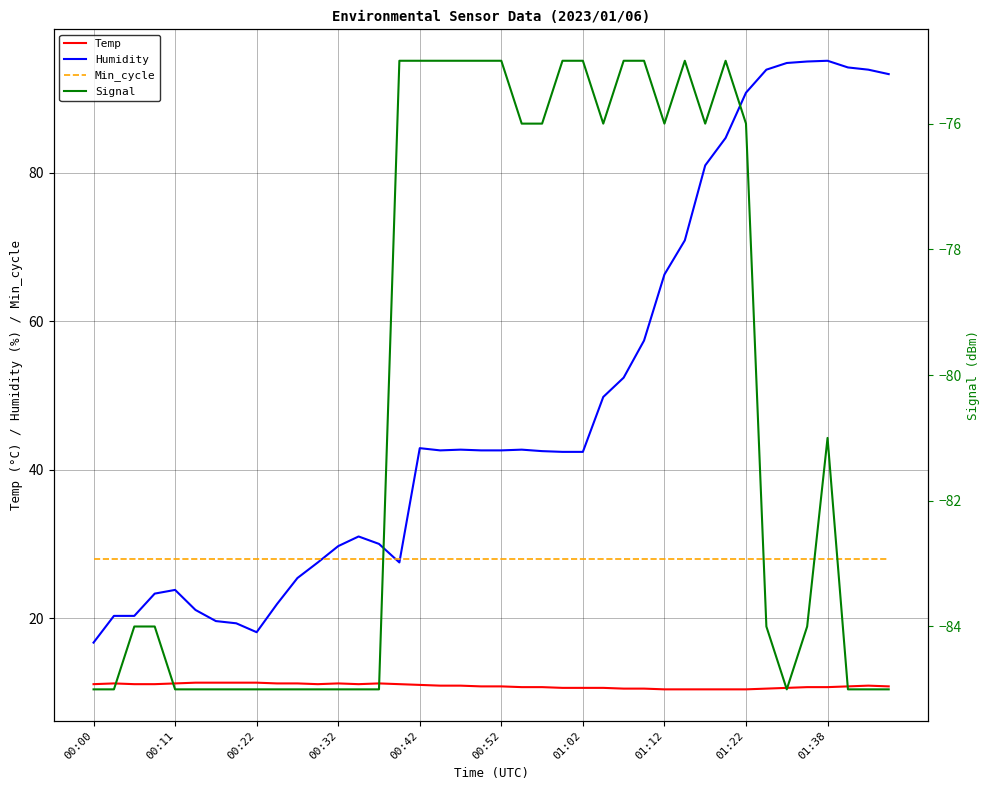

Which series has the widest spread of values?

Humidity